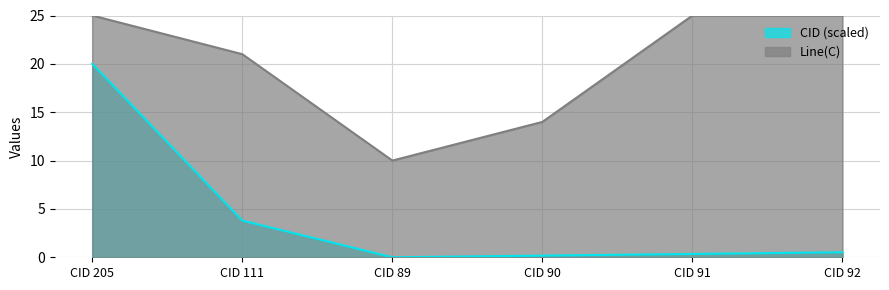

What is the highest value of the CID series?

20.0